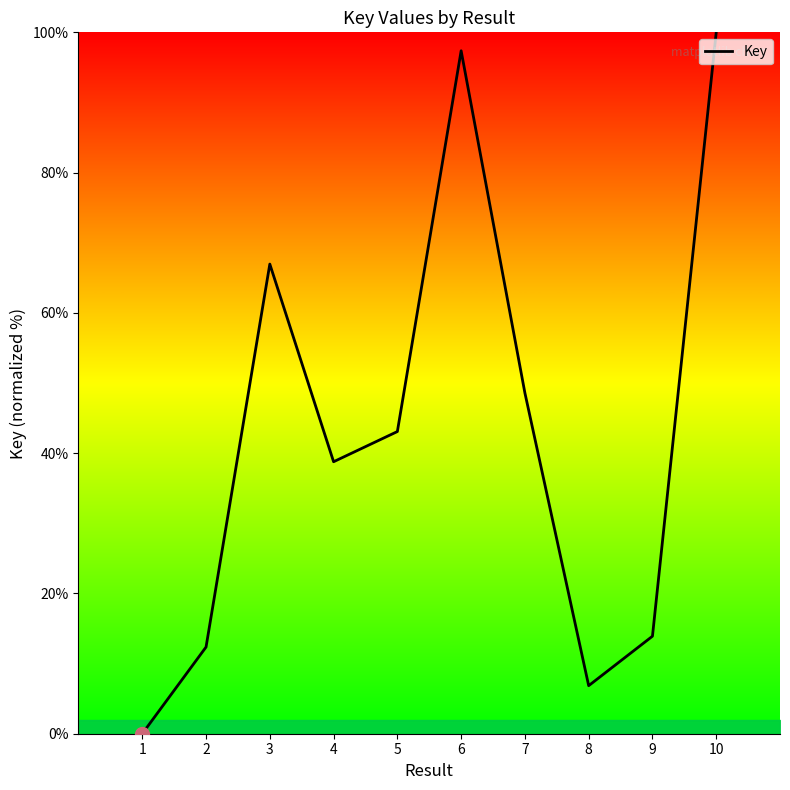

Rank the categories by value from lowest to highest.

1, 8, 2, 9, 4, 5, 7, 3, 6, 10